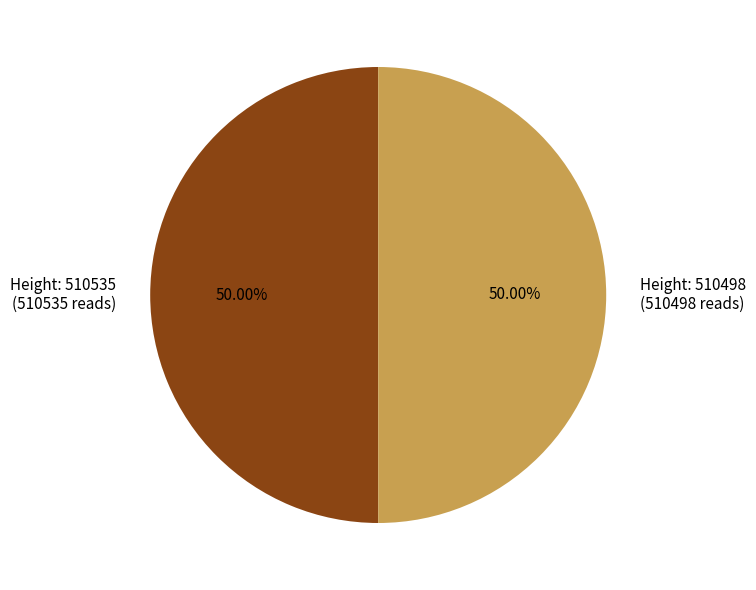

What is the ratio of the value at Height: 510498 (510498 reads) to the value at Height: 510535 (510535 reads)?

1.0